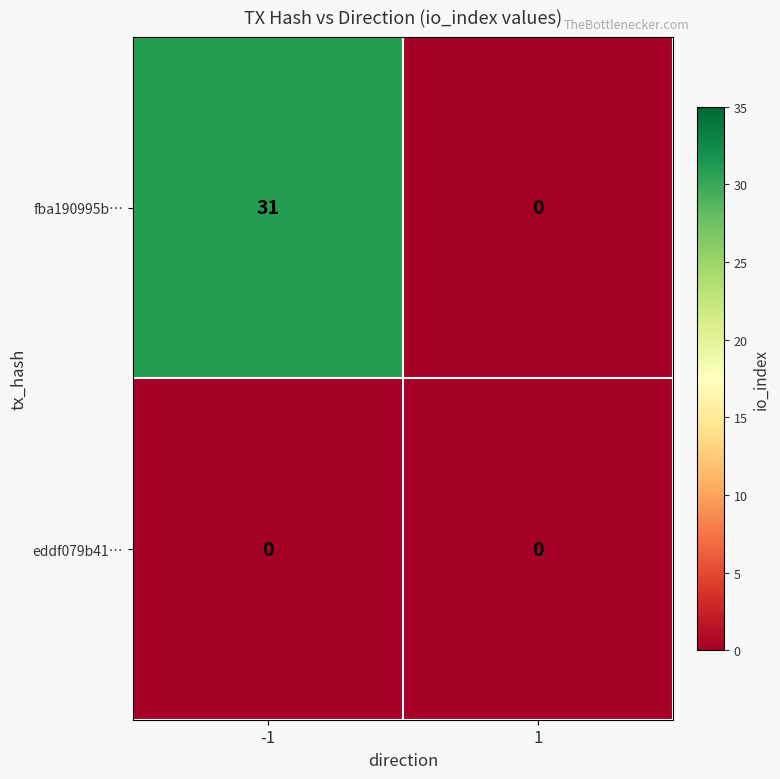

What is the greatest value displayed?

31